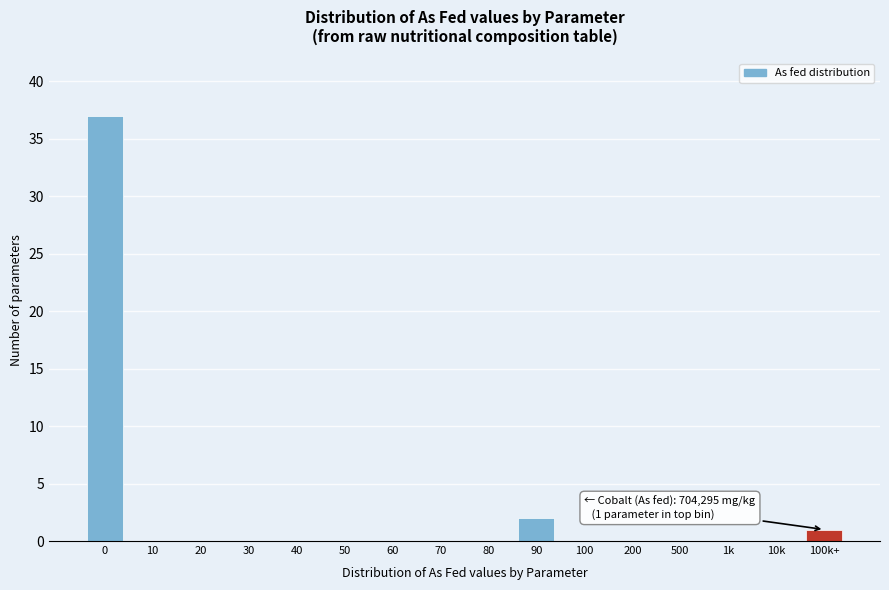

Is it true that the value at 10k is -17?

False